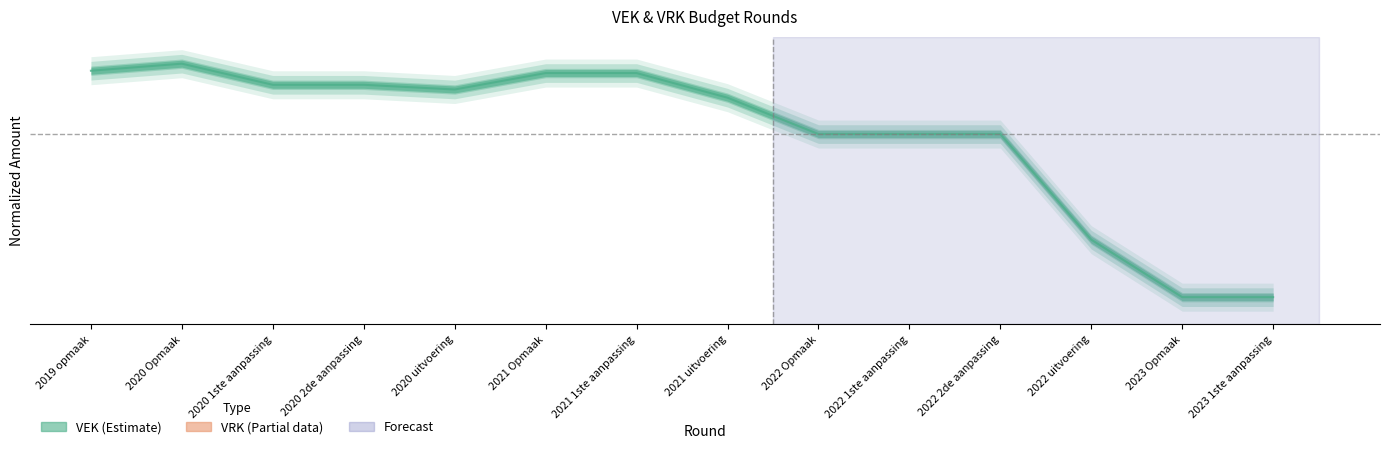

What is the label of the 7th point from the right?

2021 uitvoering